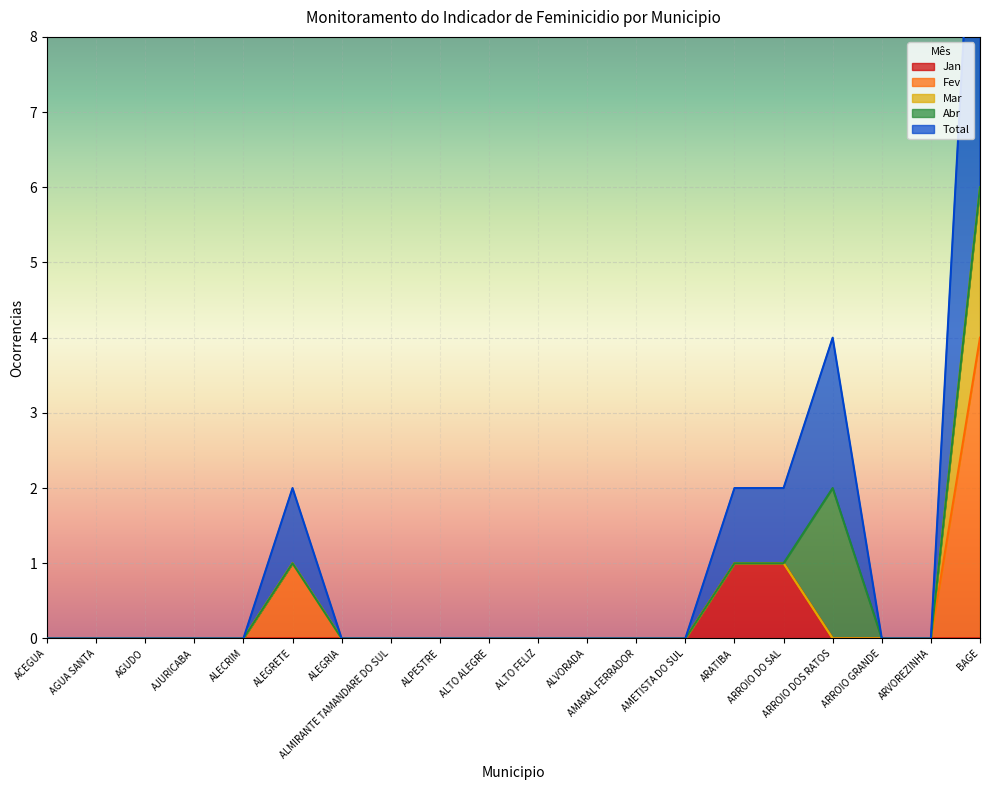

What is the difference between the maximum and second lowest values in the Fev series?

4